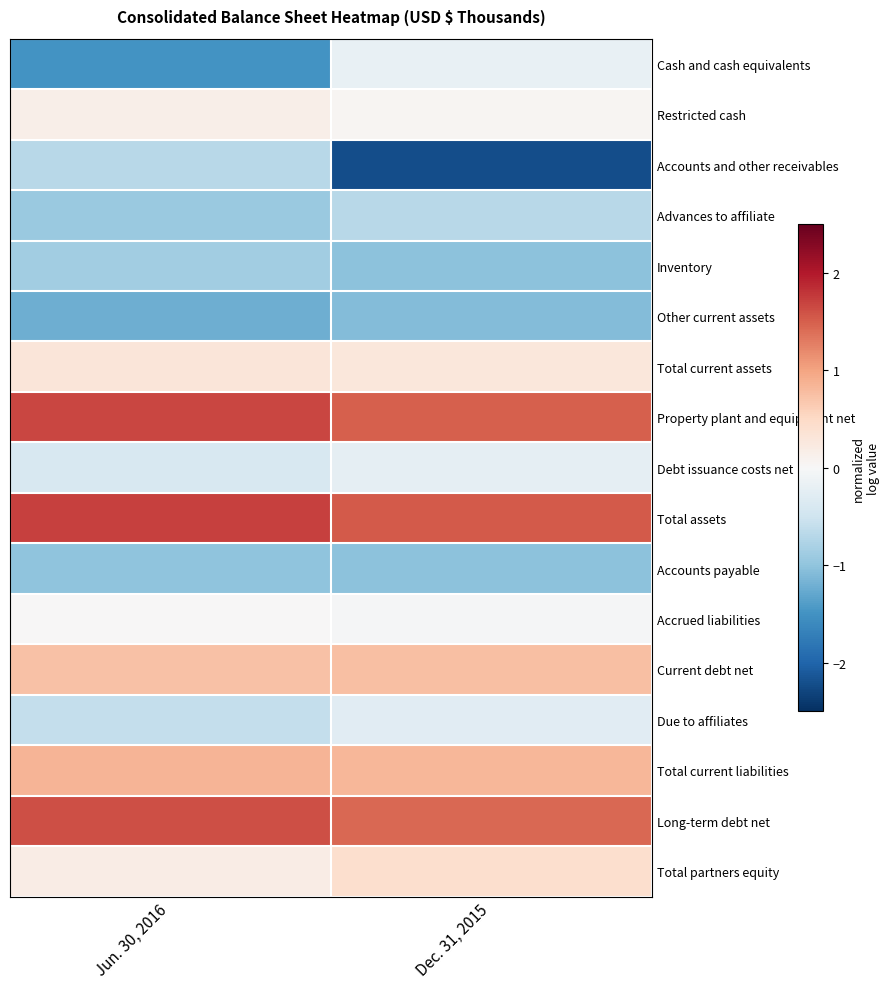

Reading left to right, transcribe all the data shown in this chart.

Cash and cash equivalents: Jun. 30, 2016=-1.5	Dec. 31, 2015=-0.2
Restricted cash: Jun. 30, 2016=0.1	Dec. 31, 2015=0.1
Accounts and other receivables: Jun. 30, 2016=-0.7	Dec. 31, 2015=-2.2
Advances to affiliate: Jun. 30, 2016=-0.9	Dec. 31, 2015=-0.7
Inventory: Jun. 30, 2016=-0.9	Dec. 31, 2015=-1.0
Other current assets: Jun. 30, 2016=-1.2	Dec. 31, 2015=-1.1
Total current assets: Jun. 30, 2016=0.3	Dec. 31, 2015=0.3
Property plant and equipment net: Jun. 30, 2016=1.7	Dec. 31, 2015=1.5
Debt issuance costs net: Jun. 30, 2016=-0.4	Dec. 31, 2015=-0.2
Total assets: Jun. 30, 2016=1.7	Dec. 31, 2015=1.5
Accounts payable: Jun. 30, 2016=-1.0	Dec. 31, 2015=-1.0
Accrued liabilities: Jun. 30, 2016=0.0	Dec. 31, 2015=-0.0
Current debt net: Jun. 30, 2016=0.7	Dec. 31, 2015=0.7
Due to affiliates: Jun. 30, 2016=-0.6	Dec. 31, 2015=-0.3
Total current liabilities: Jun. 30, 2016=0.9	Dec. 31, 2015=0.8
Long-term debt net: Jun. 30, 2016=1.6	Dec. 31, 2015=1.4
Total partners equity: Jun. 30, 2016=0.2	Dec. 31, 2015=0.4